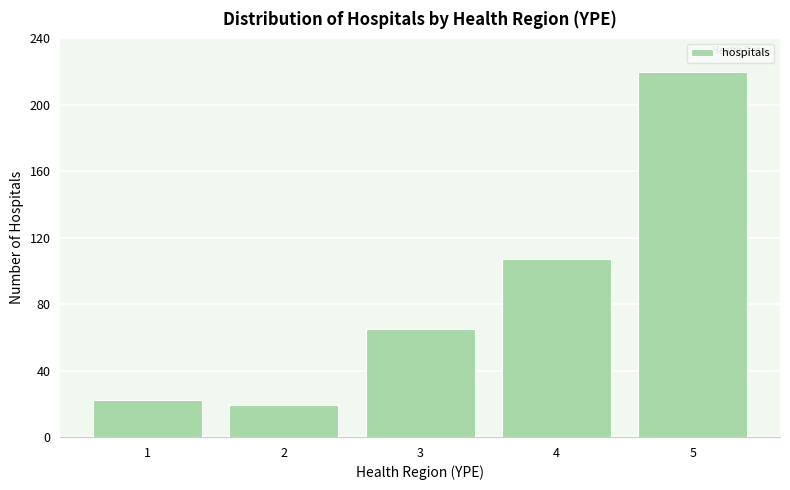

Reading left to right, transcribe all the data shown in this chart.

1=22	2=19	3=65	4=107	5=220